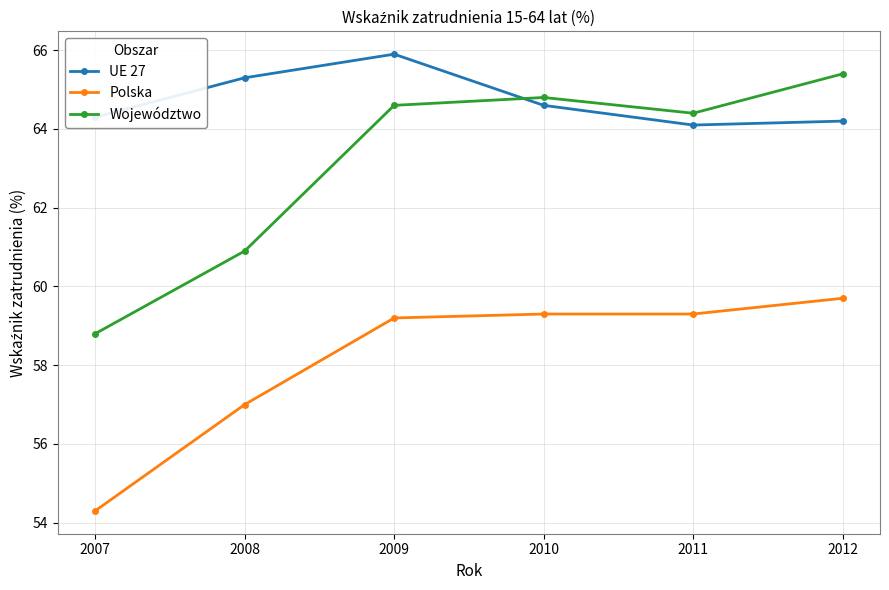

How many interior local valleys does the Województwo series have?

1